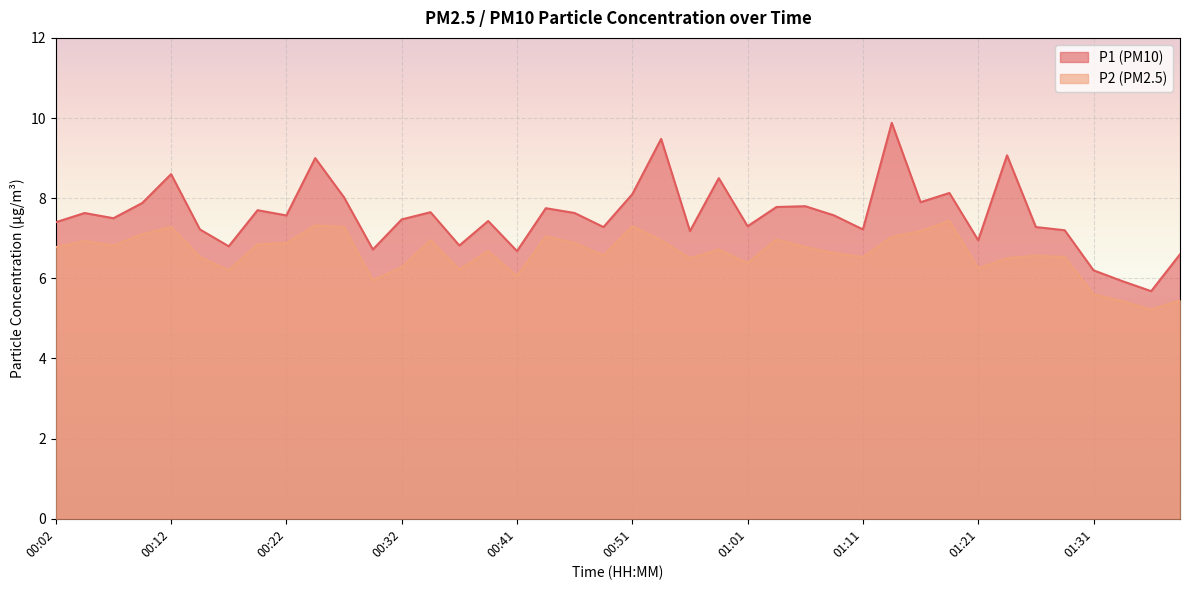

What is the difference between the P1 values at 01:01 and 01:34?

1.4